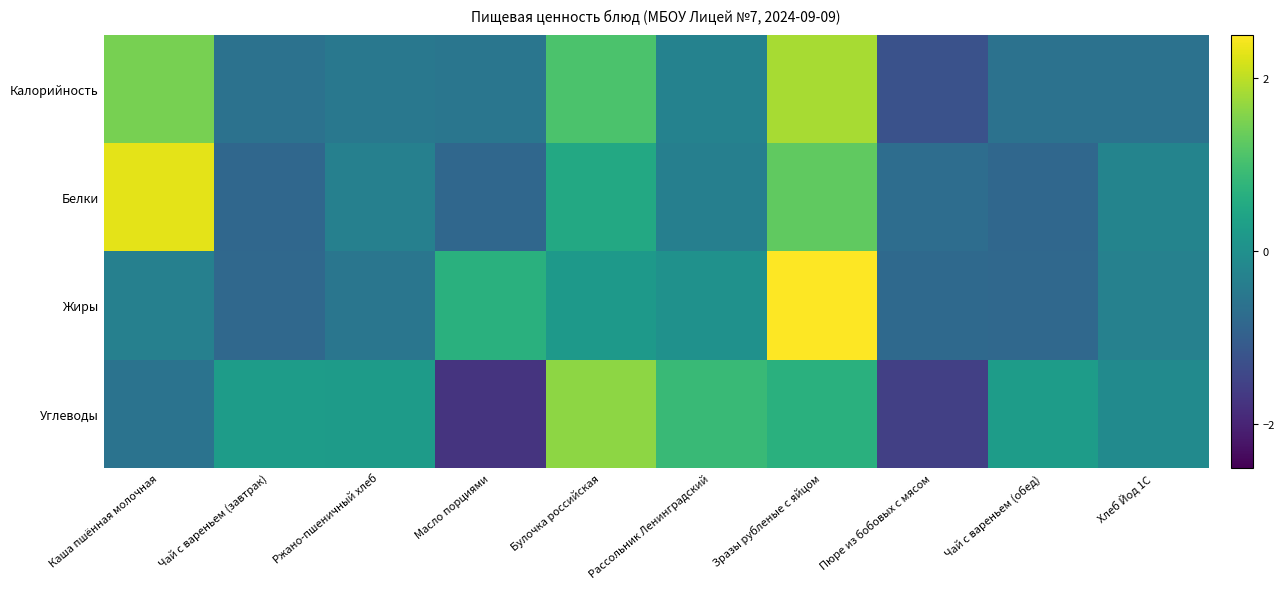

Between Булочка российская and Чай с вареньем (завтрак), which is larger?

Булочка российская